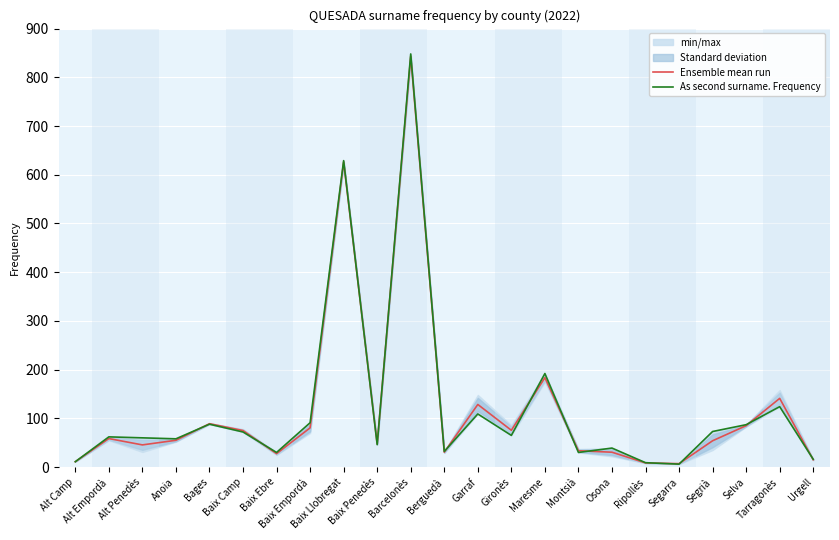

Which series ends up on top after the final intersection of As second surname. Frequency and Ensemble mean run?

As second surname. Frequency